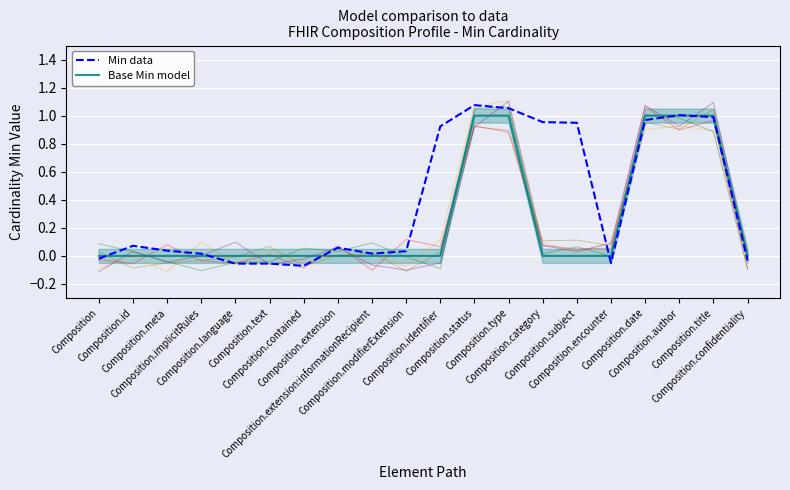

Rank the series by their maximum value, from highest to lowest.

Min data, Base Min model